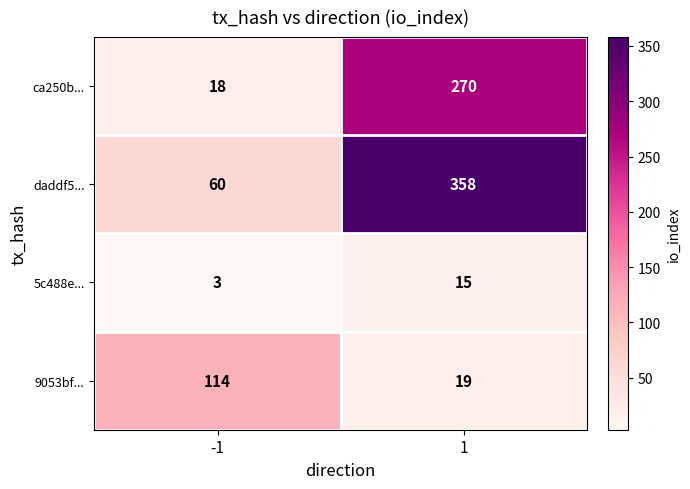

True or false: daddf5... has a value of 358 at 1.

True